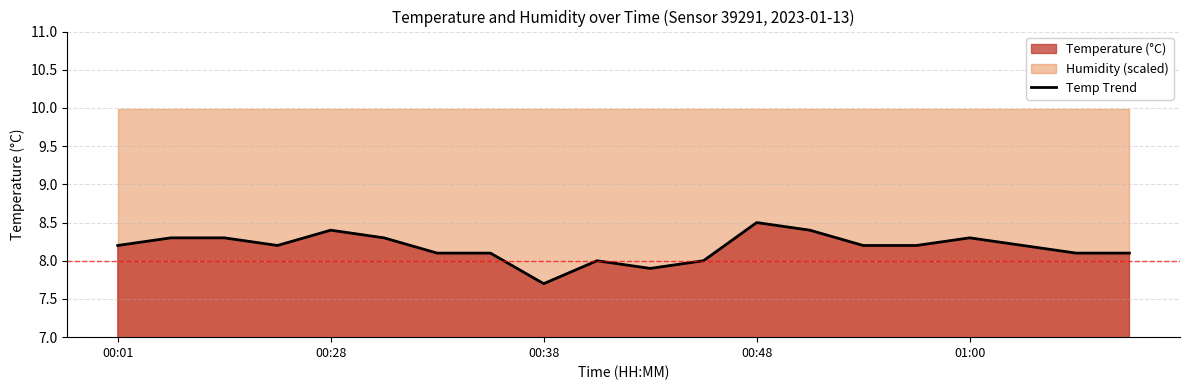

What is the average value?

8.2